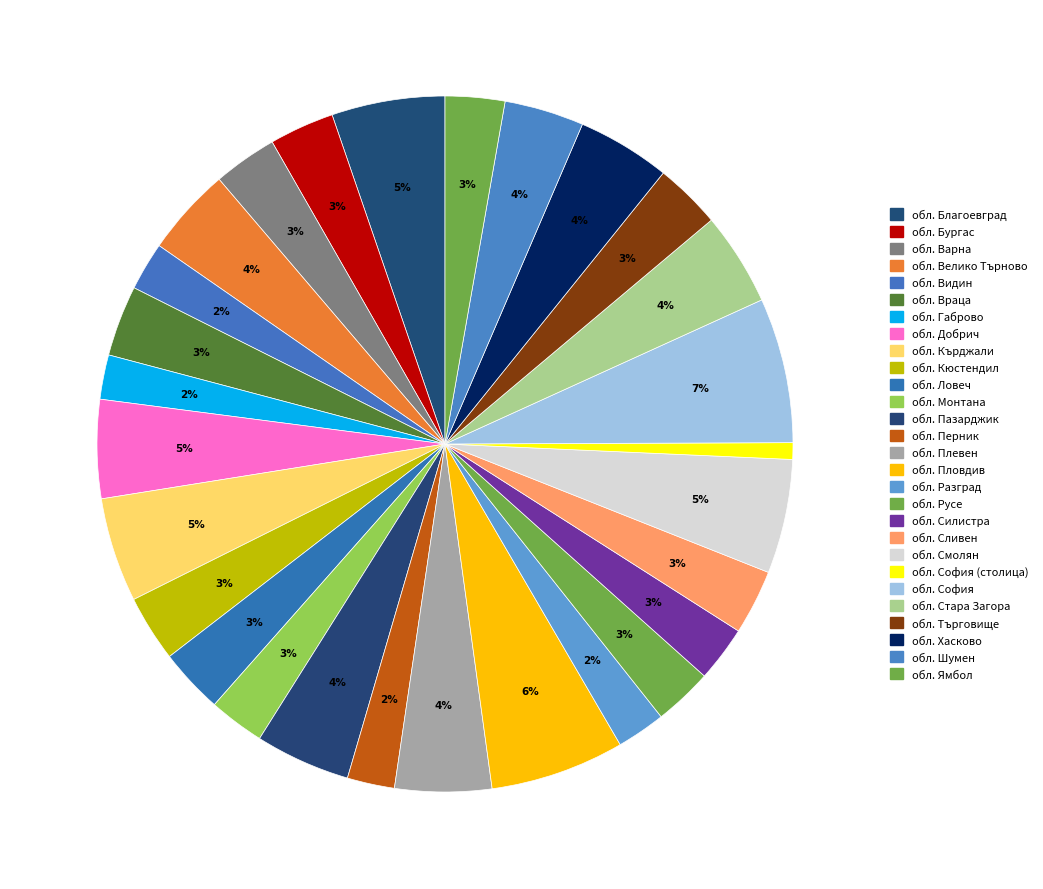

To the nearest percent, what is the average slice percentage?

4%